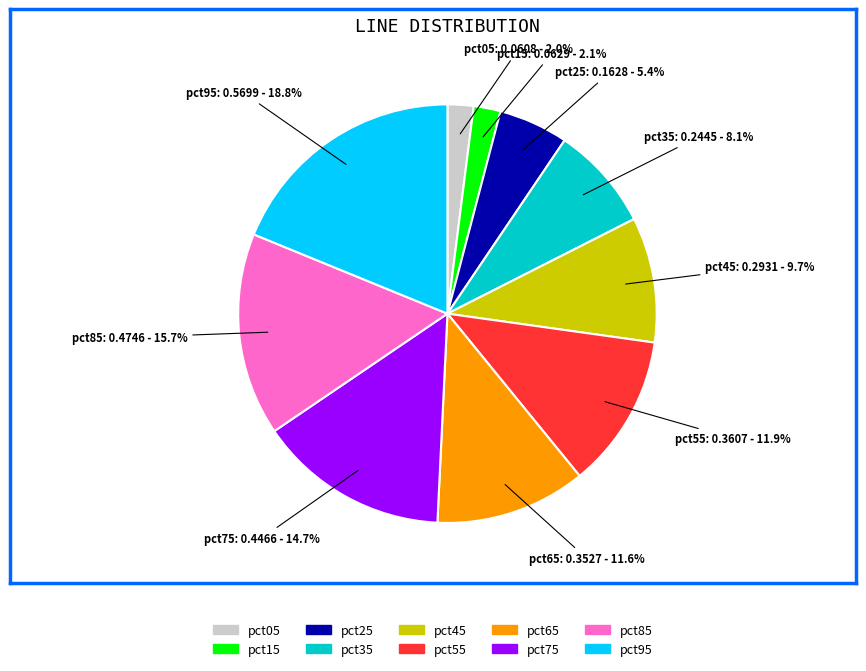

To the nearest percent, what percentage of the pie is pct95?

19%